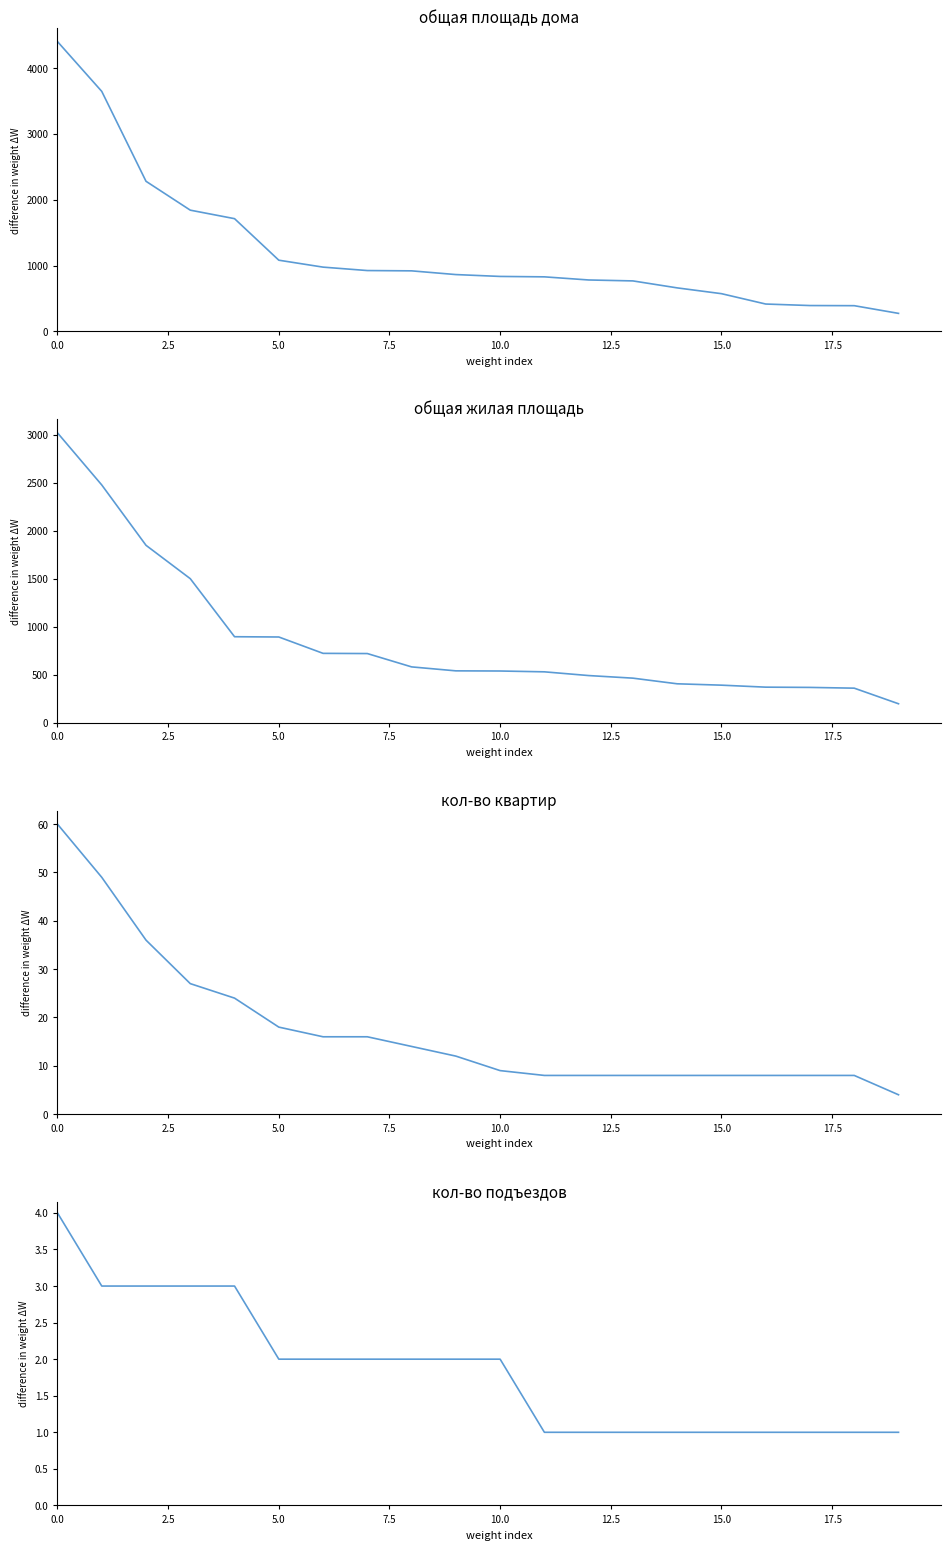

True or false: кол-во квартир and кол-во подъездов intersect in this chart.

False